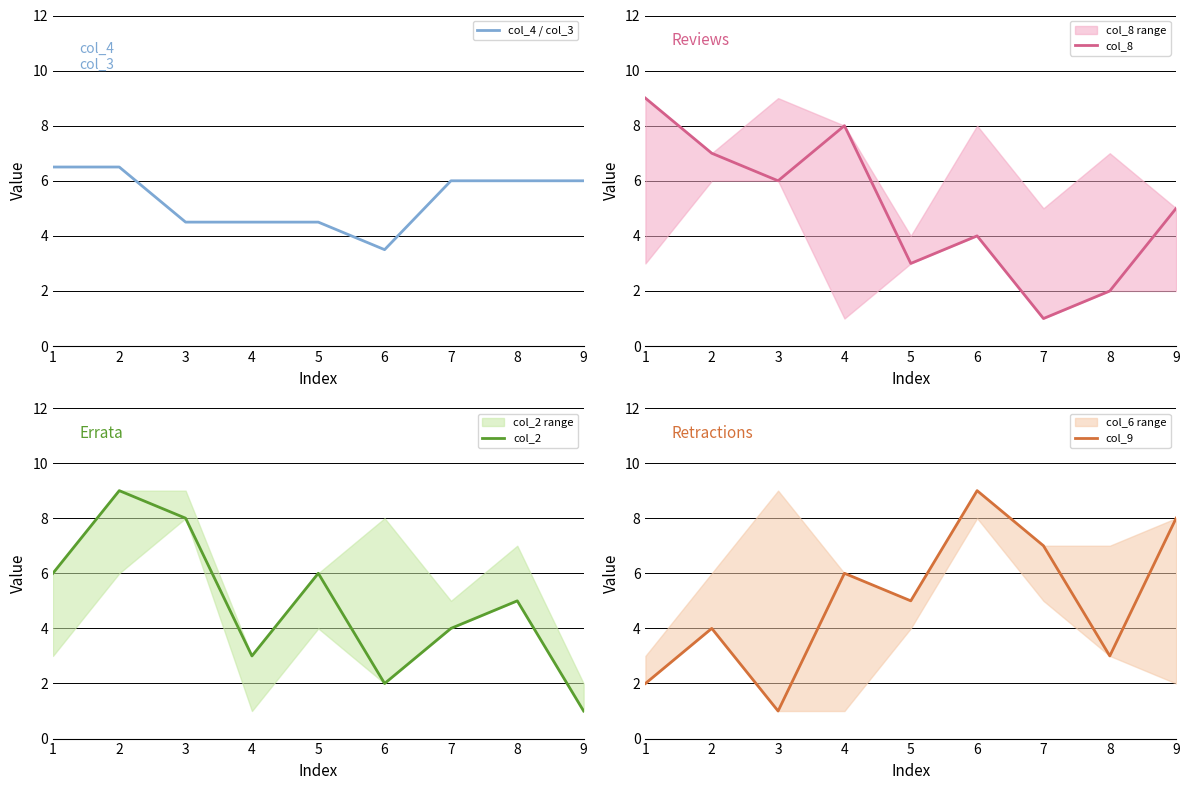

Which series ends up on top after the final intersection of col_9 and col_4 / col_3?

col_9